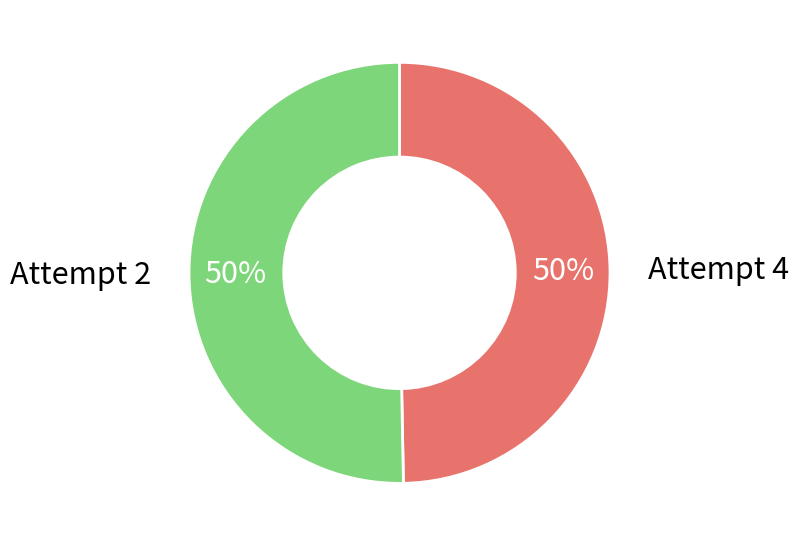

To the nearest percent, what is the combined percentage of Attempt 2 and Attempt 4?

100%